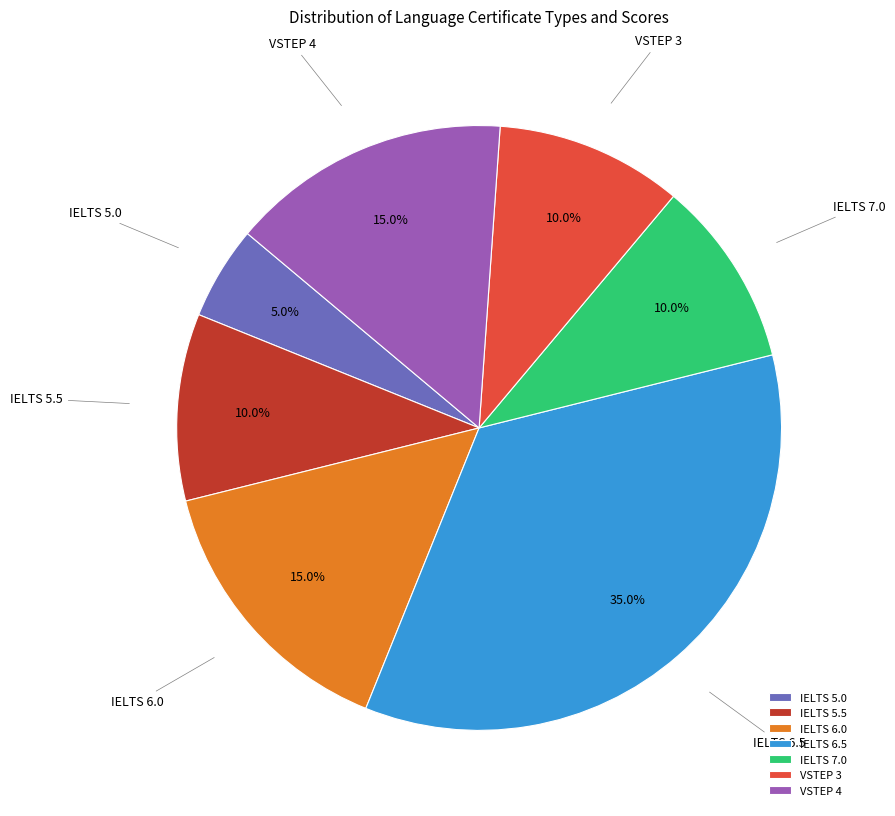

Which has a higher value, IELTS 6.0 or IELTS 6.5?

IELTS 6.5